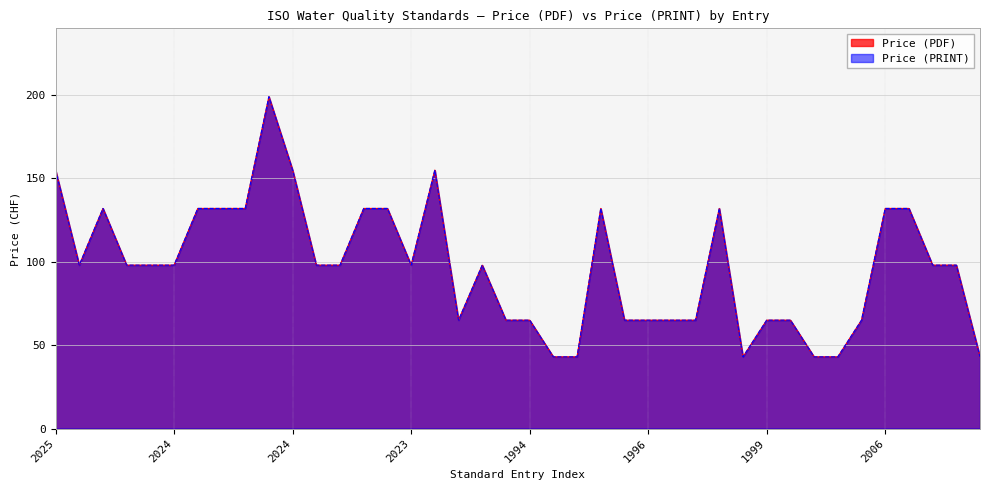

What are all the series names shown in the legend?

Price (PDF), Price (PRINT)